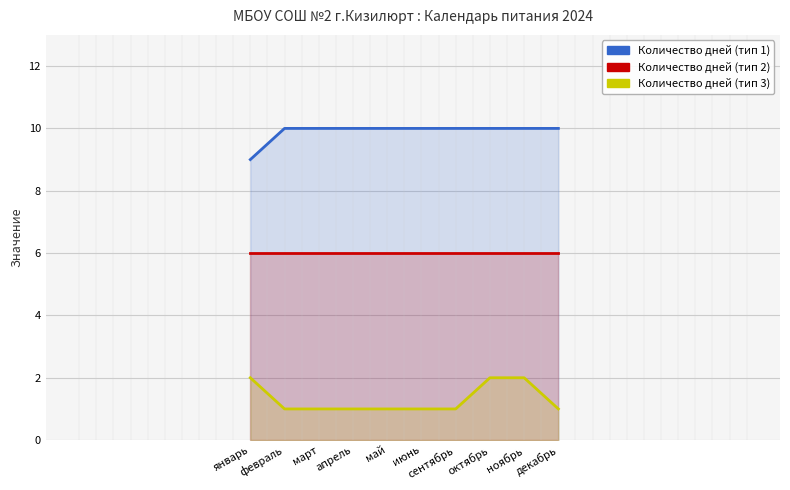

What value does the Количество дней (тип 1) series have at май?

10